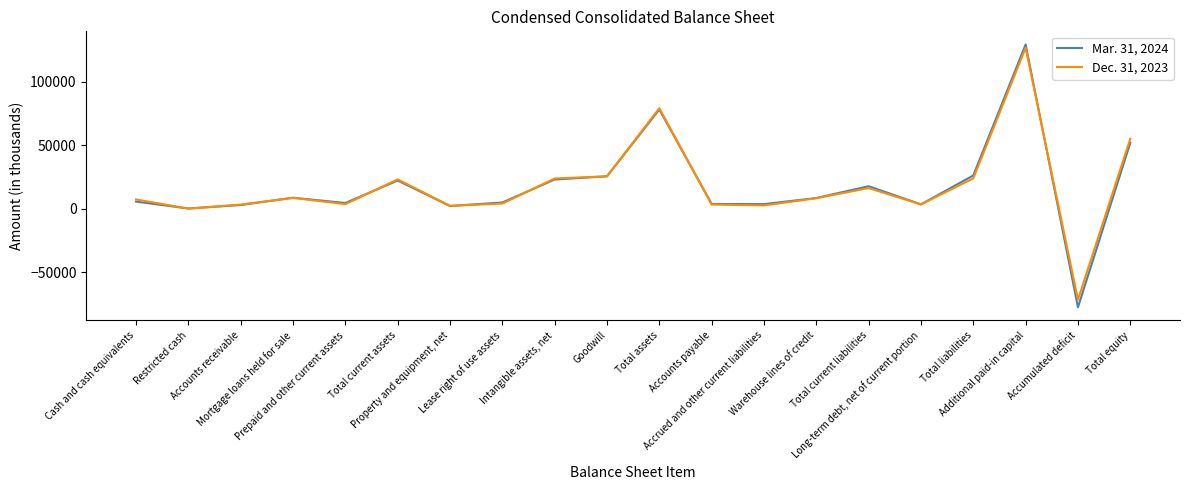

Rank the series by their maximum value, from highest to lowest.

Mar. 31, 2024, Dec. 31, 2023